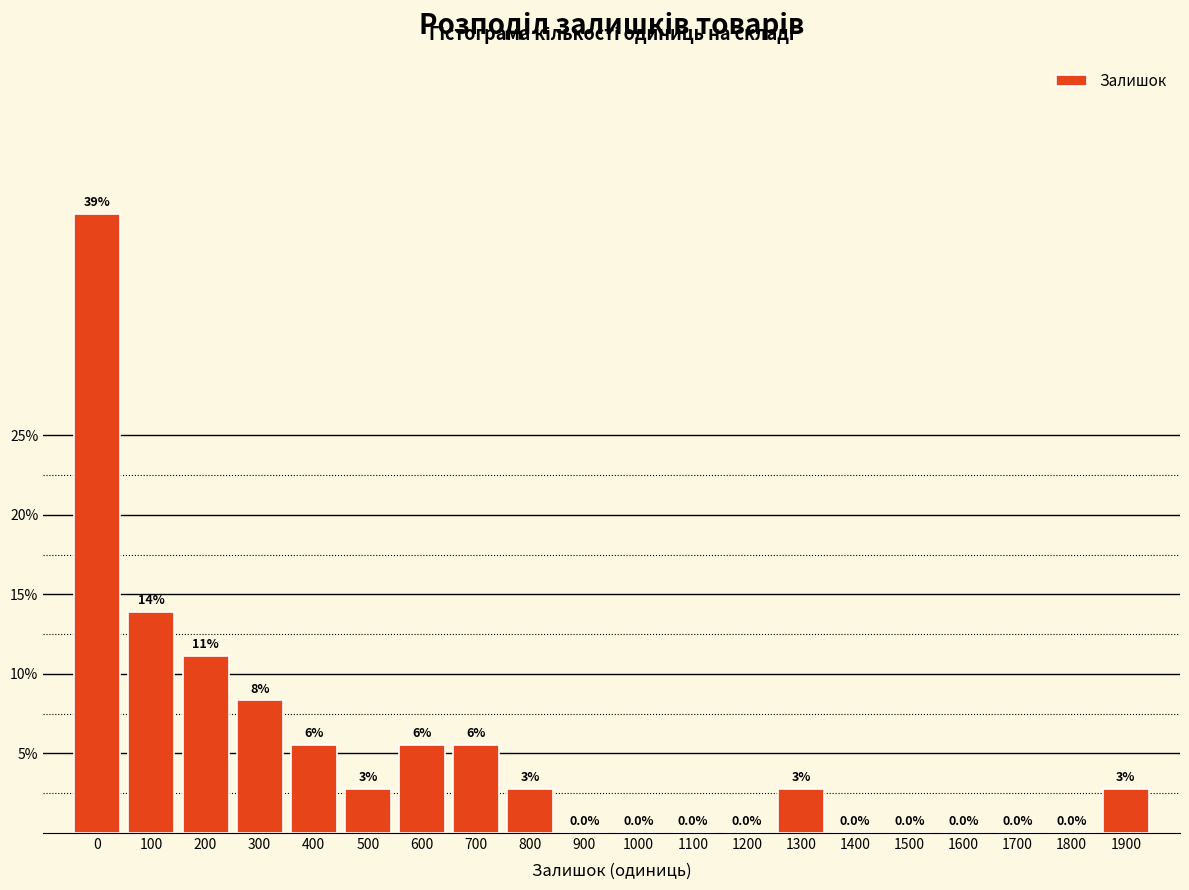

Which has a higher value, 700 or 1400?

700